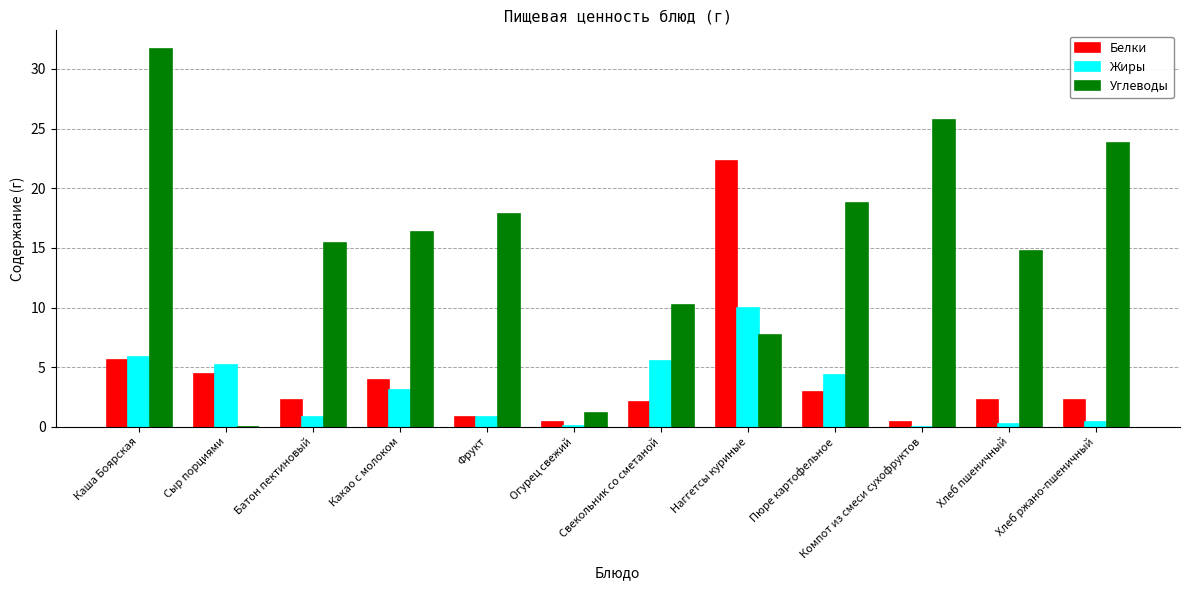

What is the average value of the Белки series?

4.1